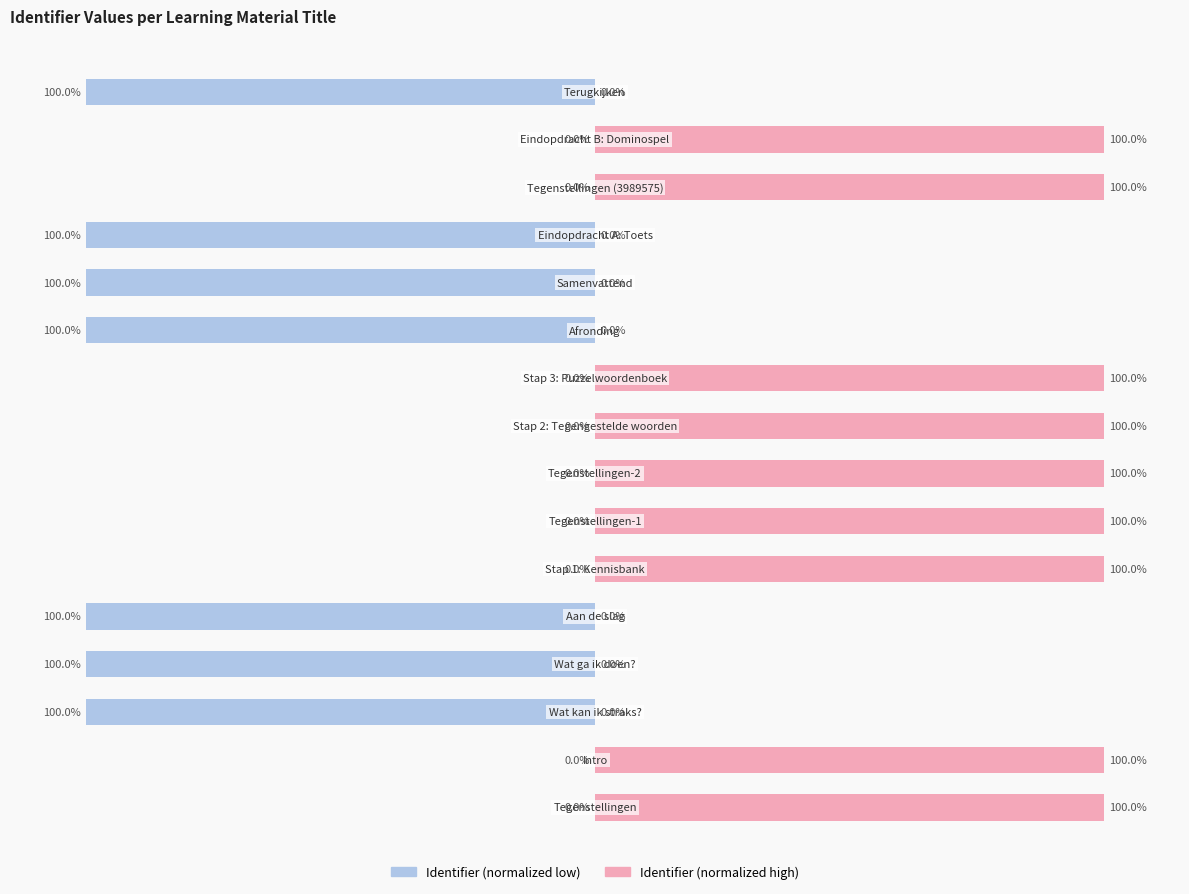

List the labels in order of Identifier (normalized high) value, smallest first.

2, 3, 4, 10, 11, 12, 15, 0, 1, 5, 6, 7, 8, 9, 13, 14